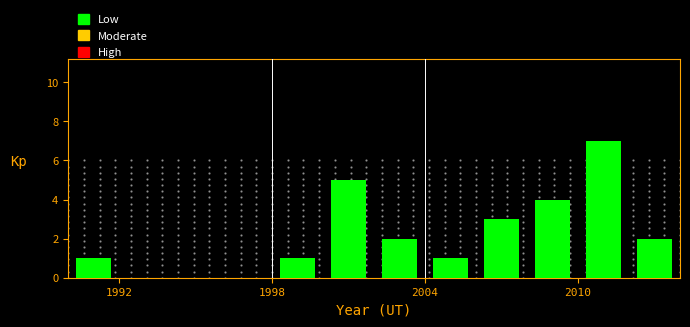

Read against the x-axis, roughly where is the centre of the tallest bar?

2011